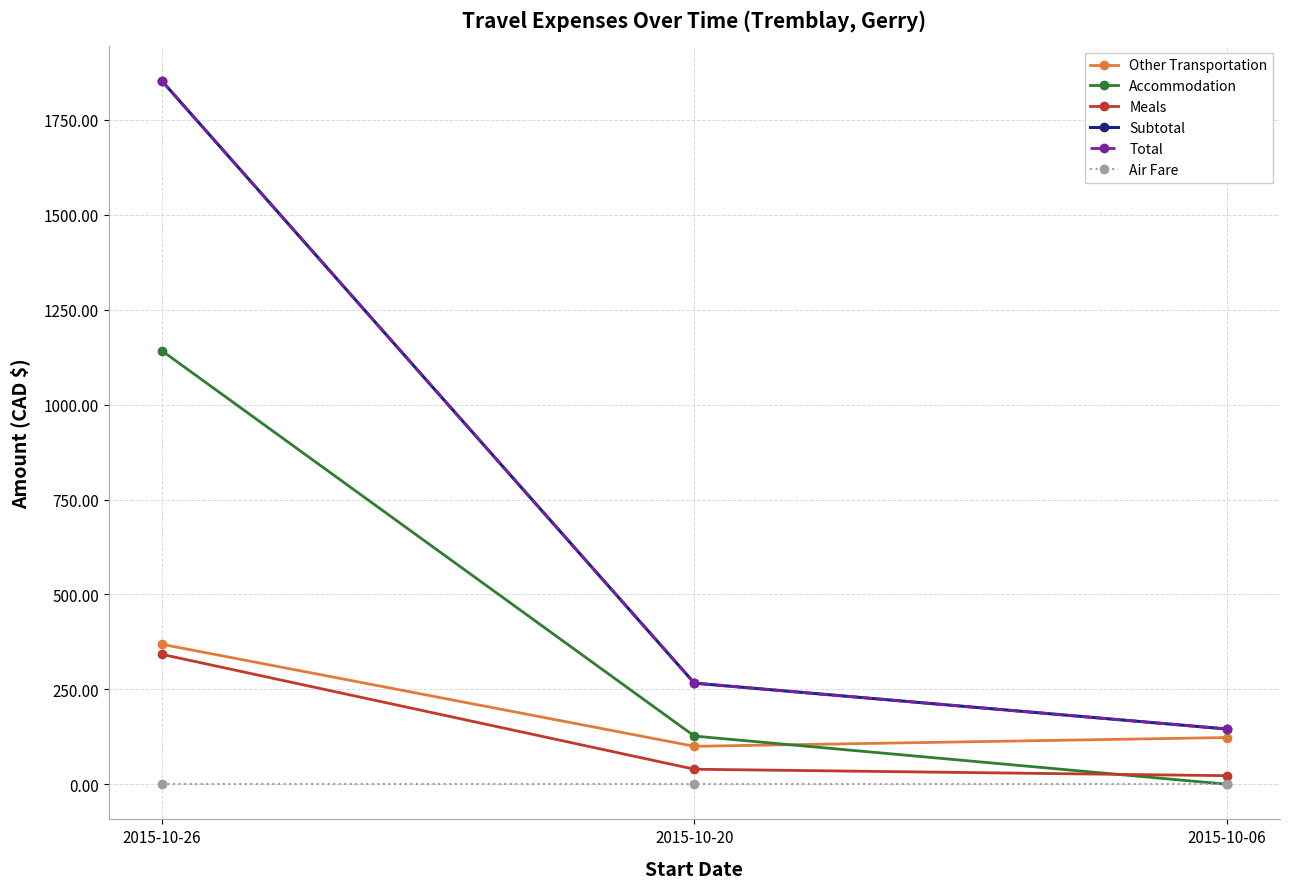

Is this an area chart (filled region under the line)?

No